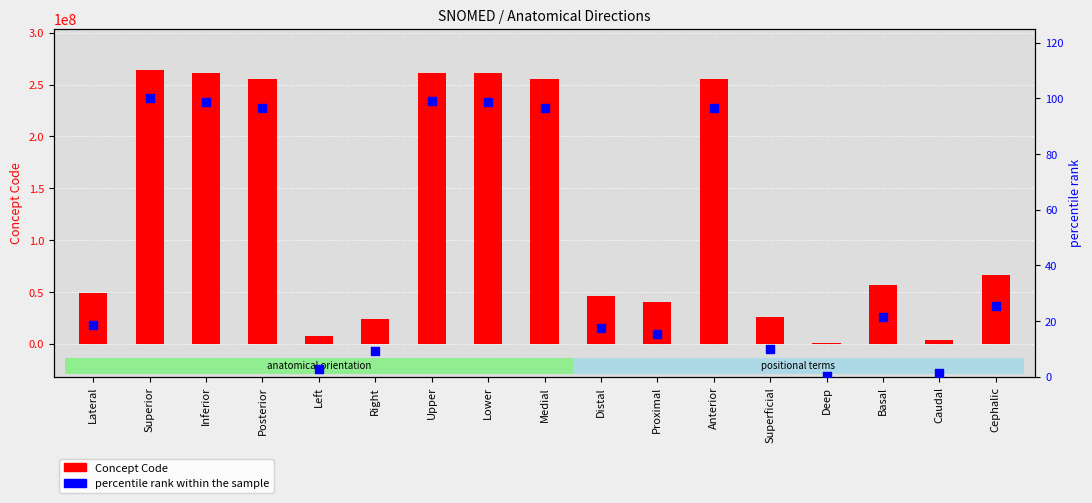

Is the value of percentile rank within the sample at Lateral greater than the value of Concept Code at Anterior?

No